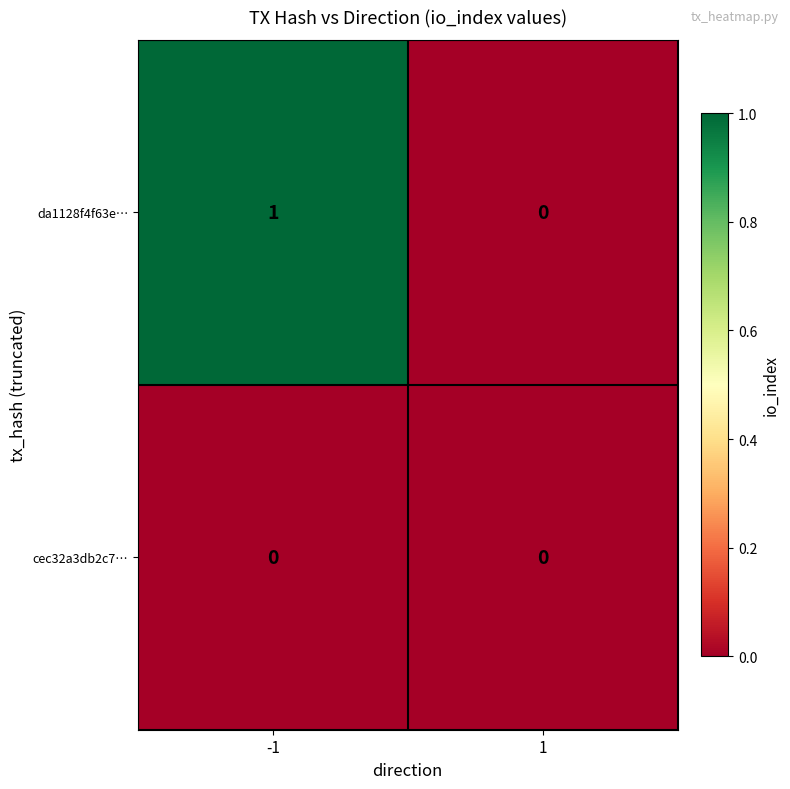

Which series has the largest range (max minus min)?

da1128f4f63e…